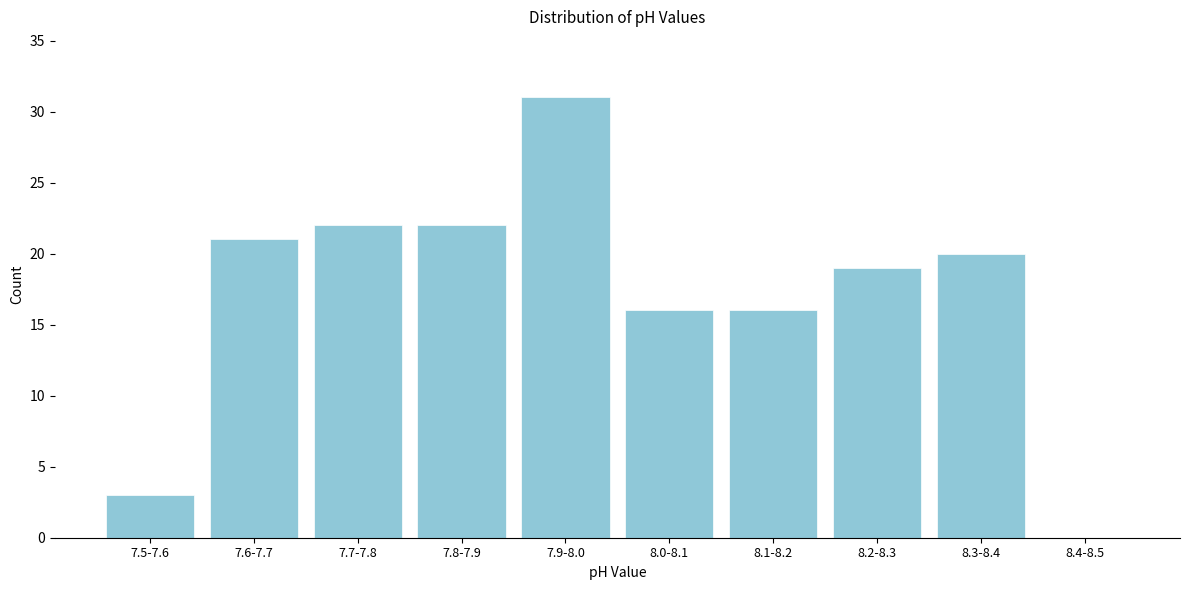

Reading left to right, what are all the values shown in this chart?

7.5-7.6=3	7.6-7.7=21	7.7-7.8=22	7.8-7.9=22	7.9-8.0=31	8.0-8.1=16	8.1-8.2=16	8.2-8.3=19	8.3-8.4=20	8.4-8.5=0